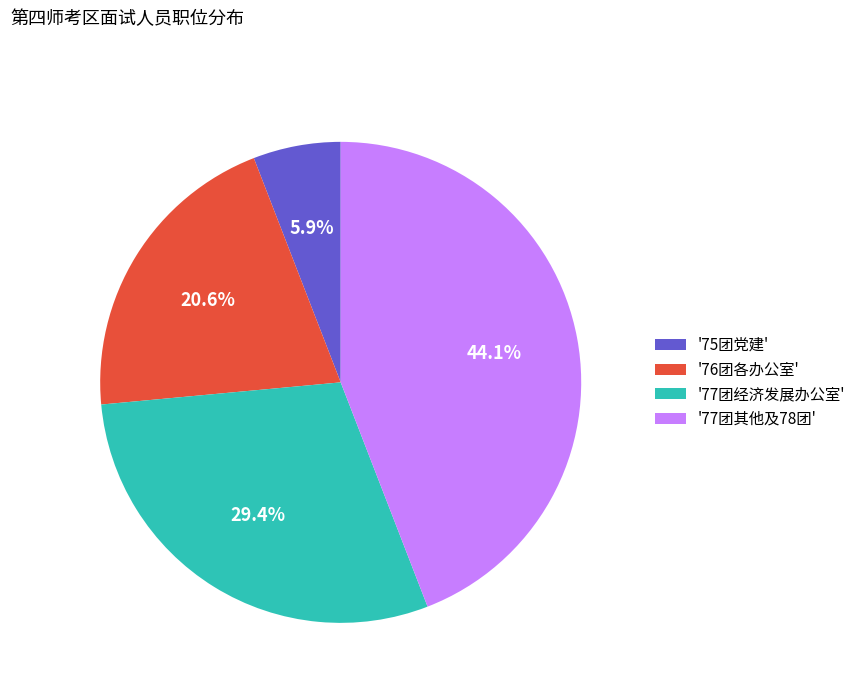

Is there a majority slice in this chart?

No